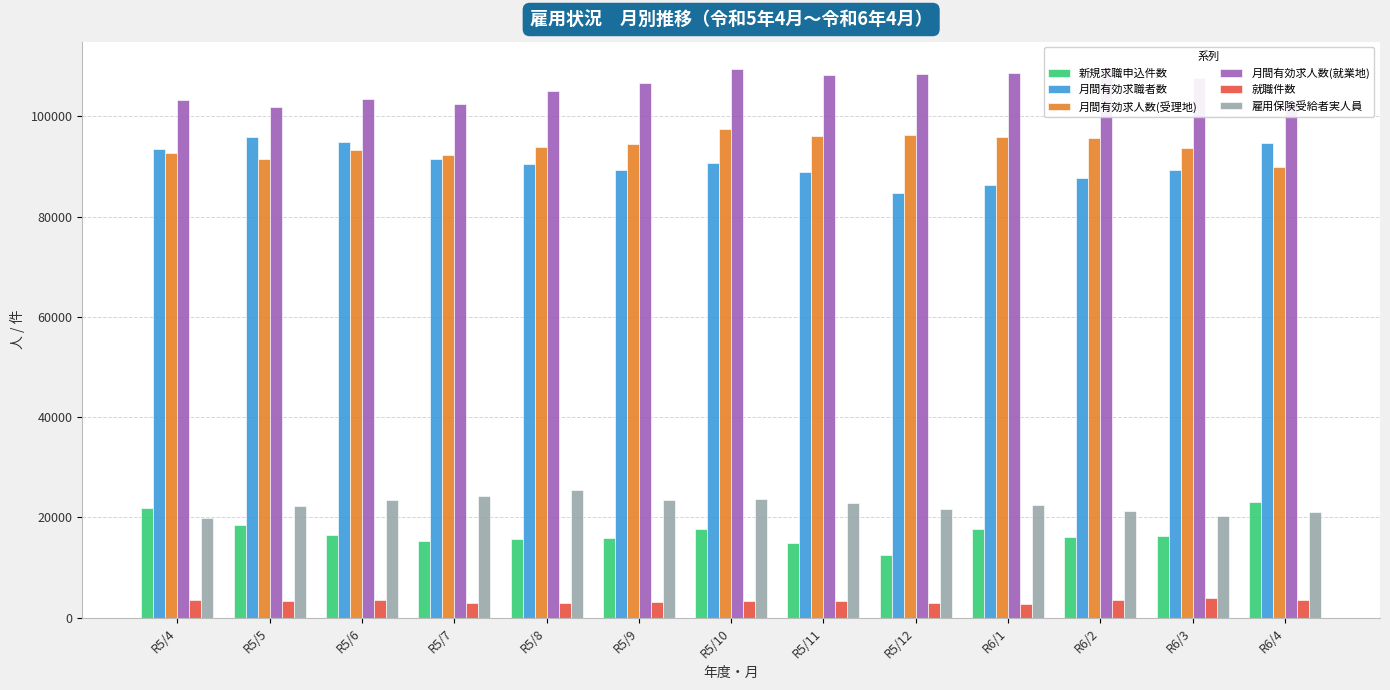

What position from the right is R5/12?

5